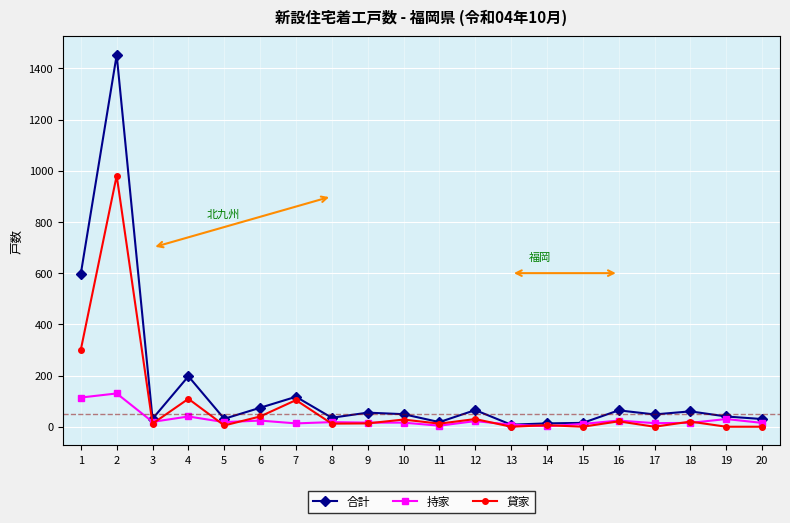

True or false: 貸家 has more than 0 points higher than both neighbors.

True